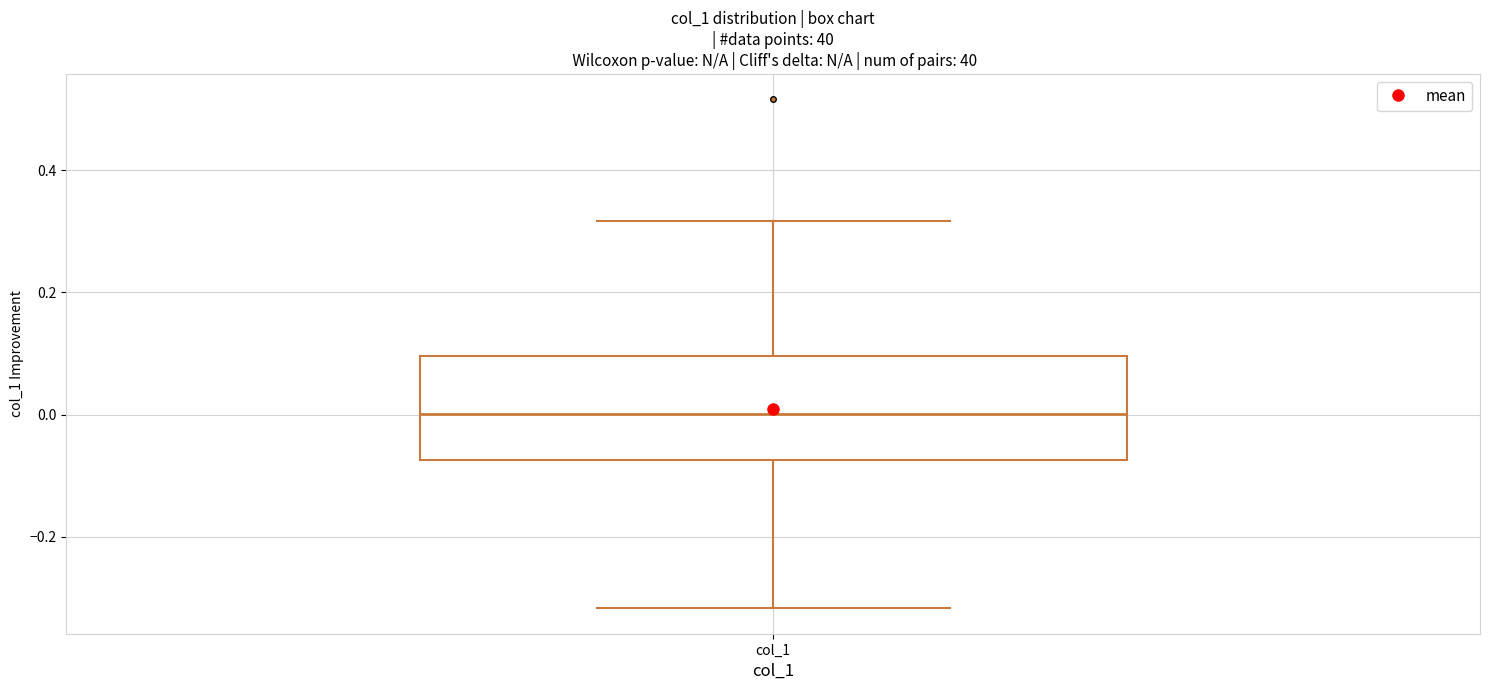

Where does the median line of the box for col_1 sit on the y-axis? The values are not printed on the chart, so give them approximately, as read against the axis.

0.00